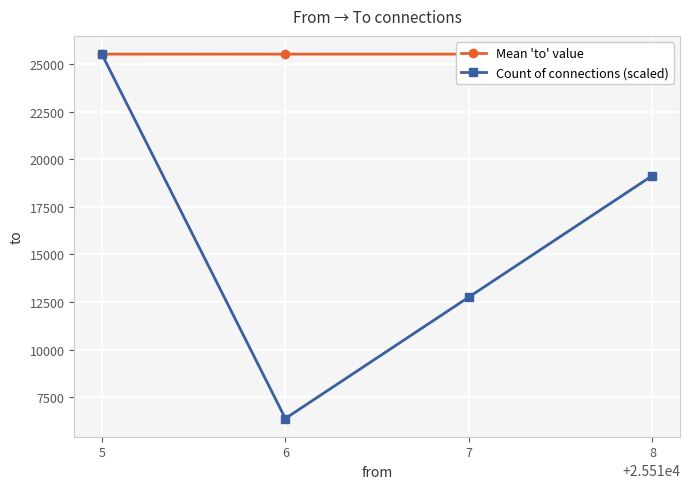

At 6, list the series in order from largest to smallest.

Mean 'to' value, Count of connections (scaled)